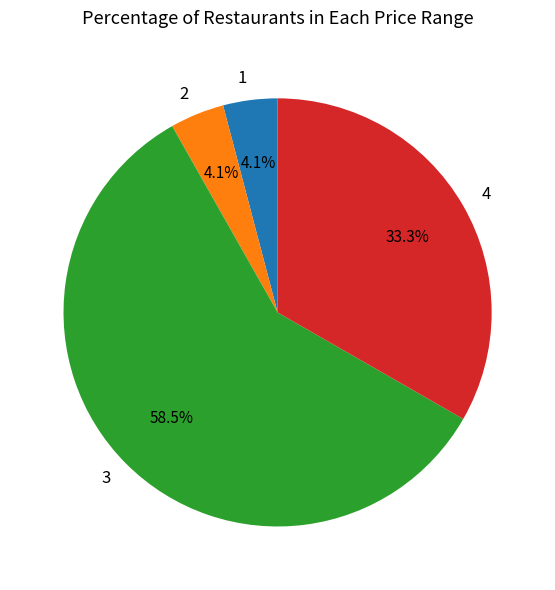

Do 4 and 2 together represent more than half of the pie?

No